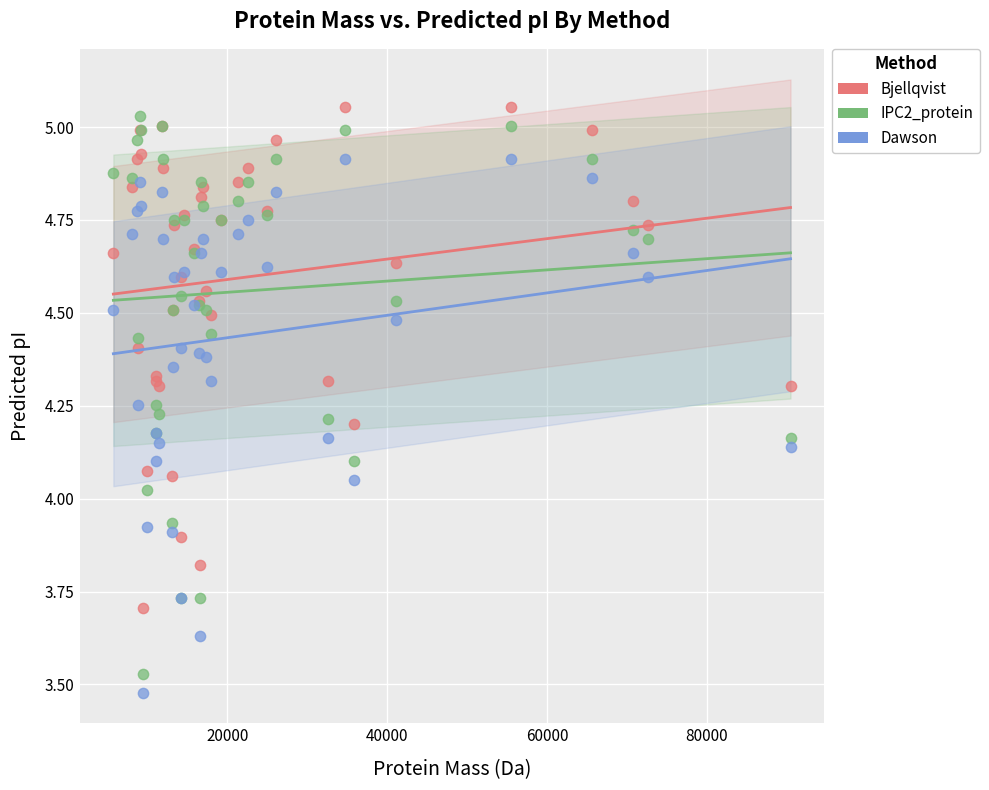

What are all the series names shown in the legend?

Bjellqvist, IPC2_protein, Dawson